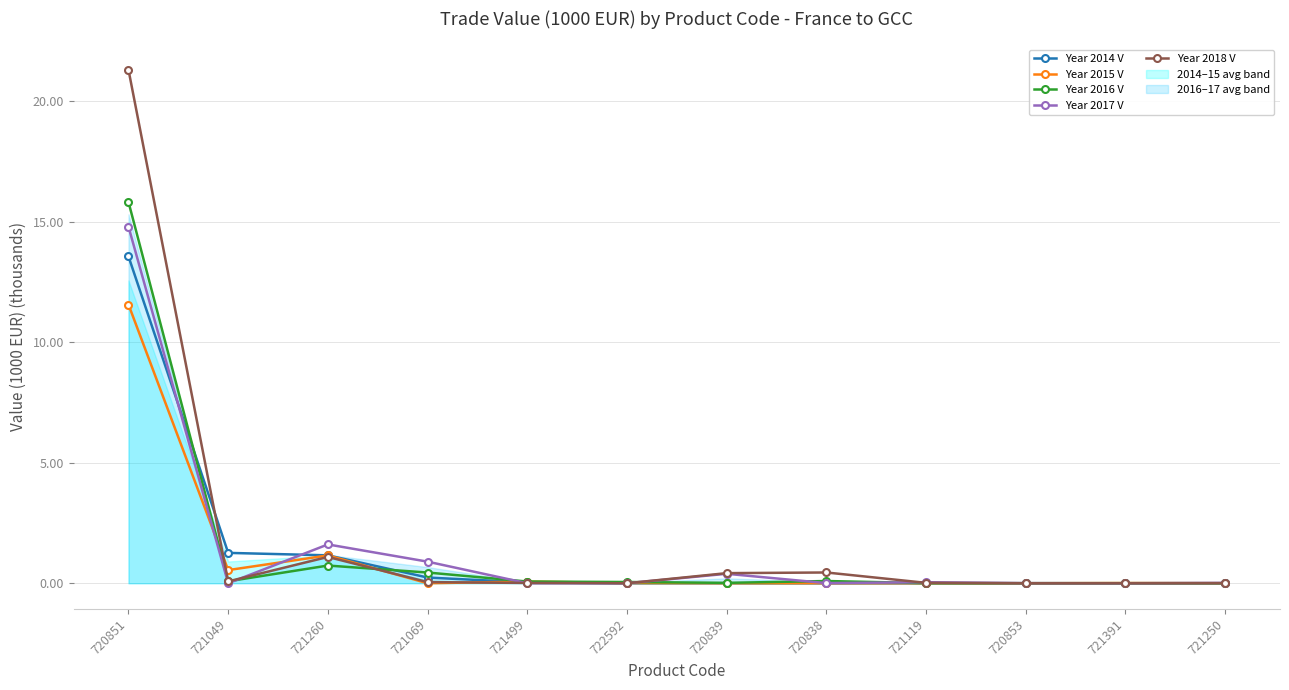

Where is Year 2018 V nearest to the value 10?

721260